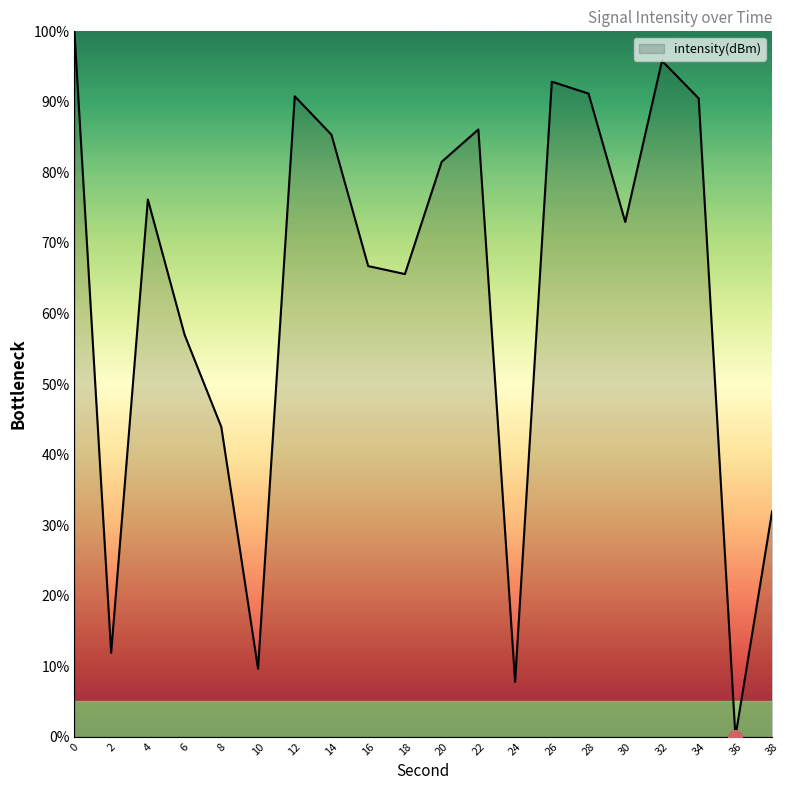

The chart shows a value of 9.6 at 10. True or false?

True